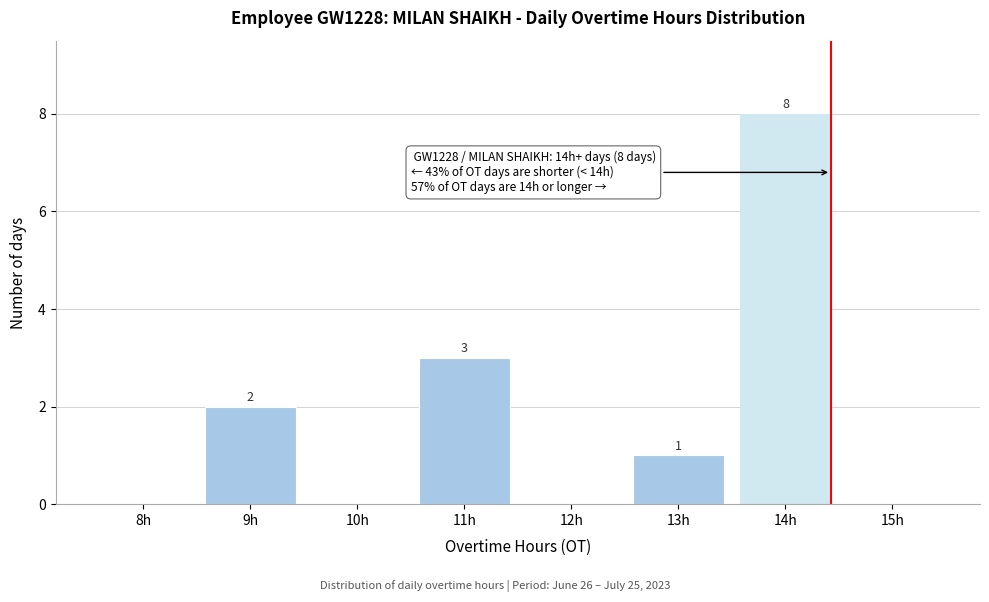

Reading left to right, what are all the values shown in this chart?

8h=0	9h=2	10h=0	11h=3	12h=0	13h=1	14h=8	15h=0